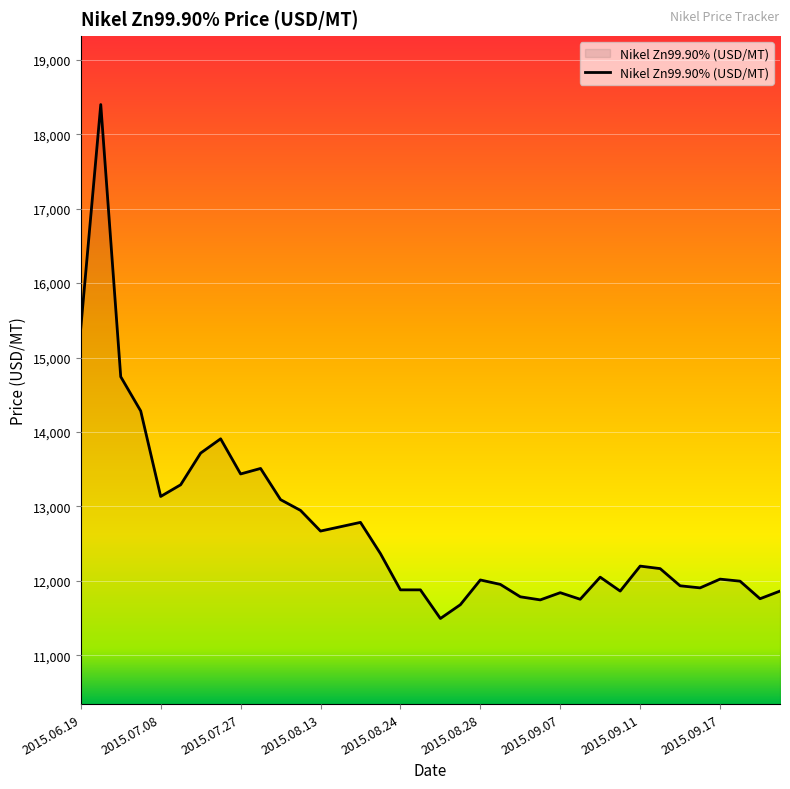

What is the smallest value displayed?

11495.5